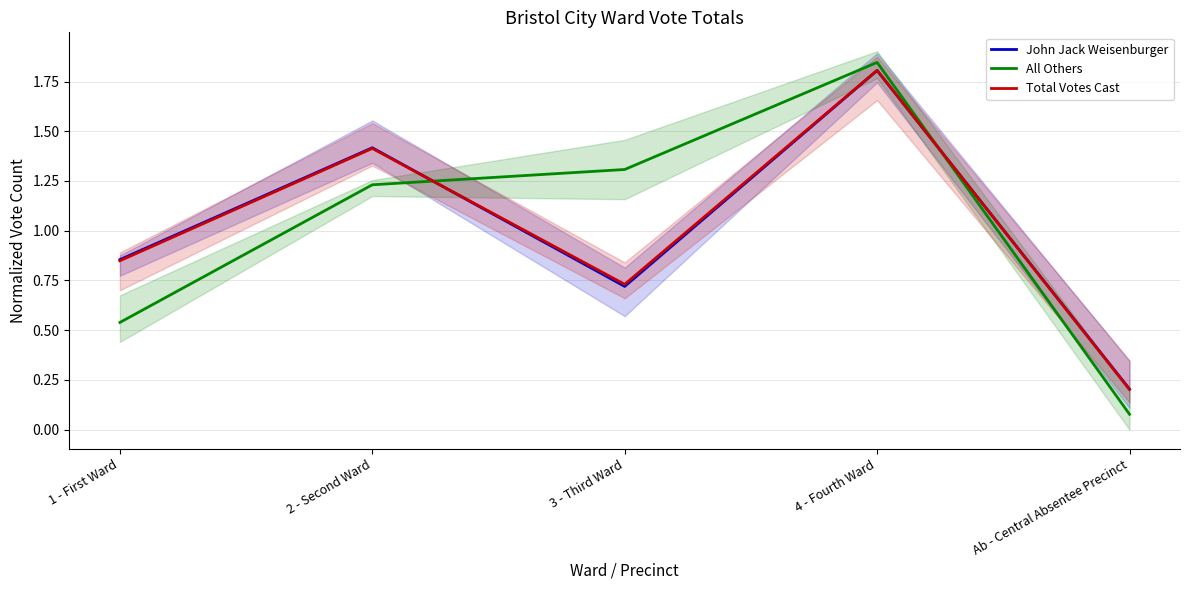

Which series changed the most between 1 - First Ward and Ab - Central Absentee Precinct?

John Jack Weisenburger